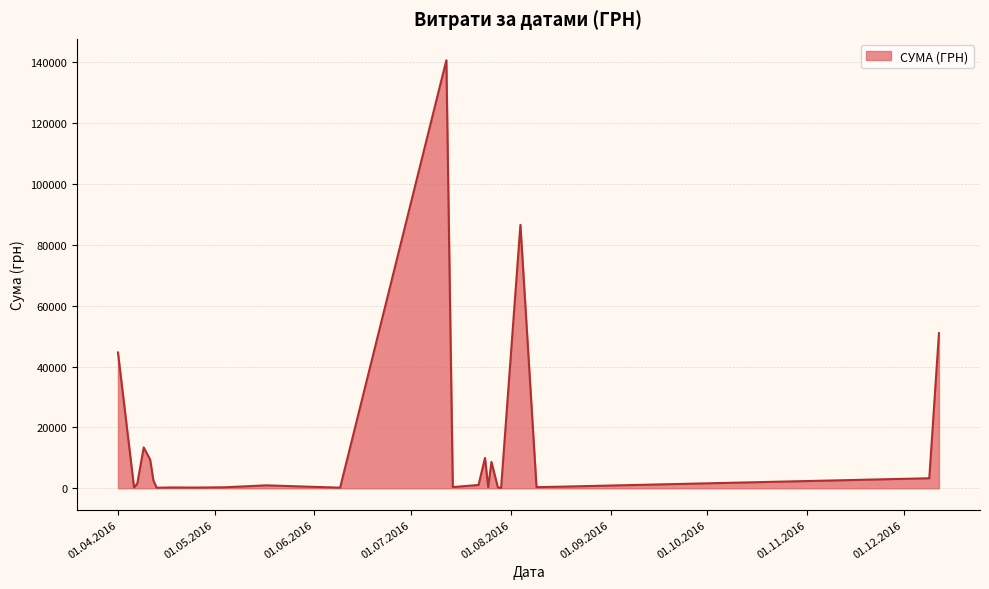

What is the maximum value shown in the chart?

140706.2